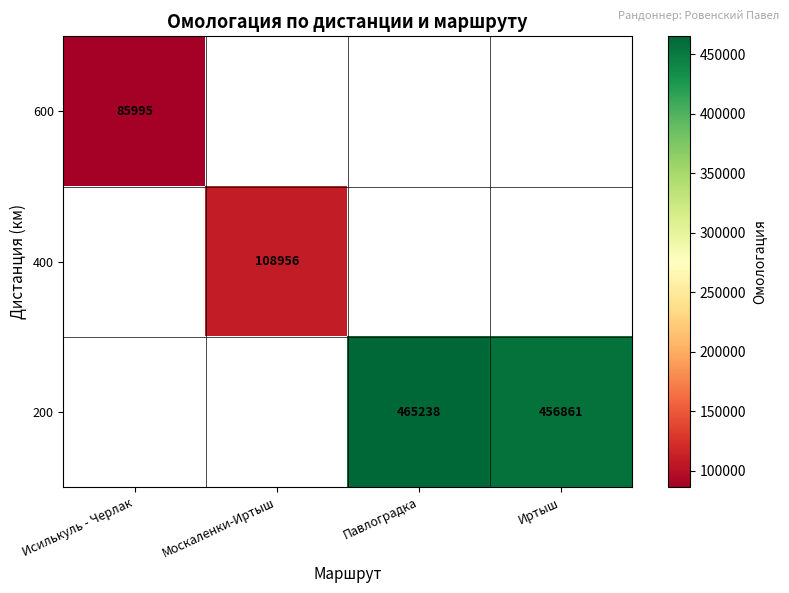

Is it true that 200 equals 275166 at Павлоградка?

False